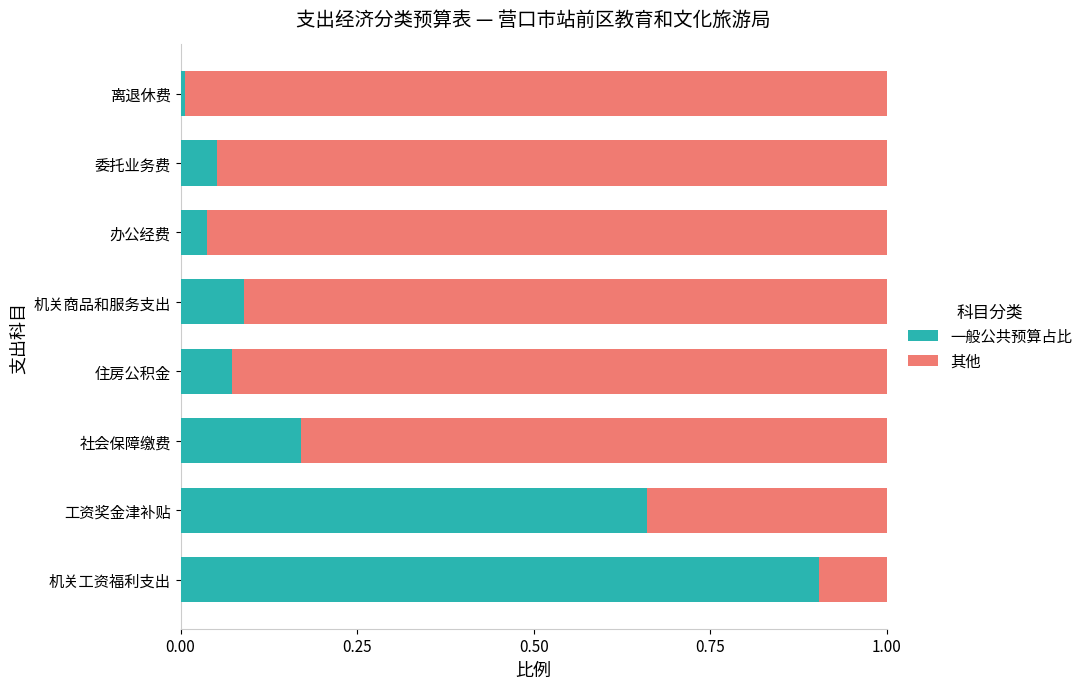

What are all the series names shown in the legend?

一般公共预算占比, 其他